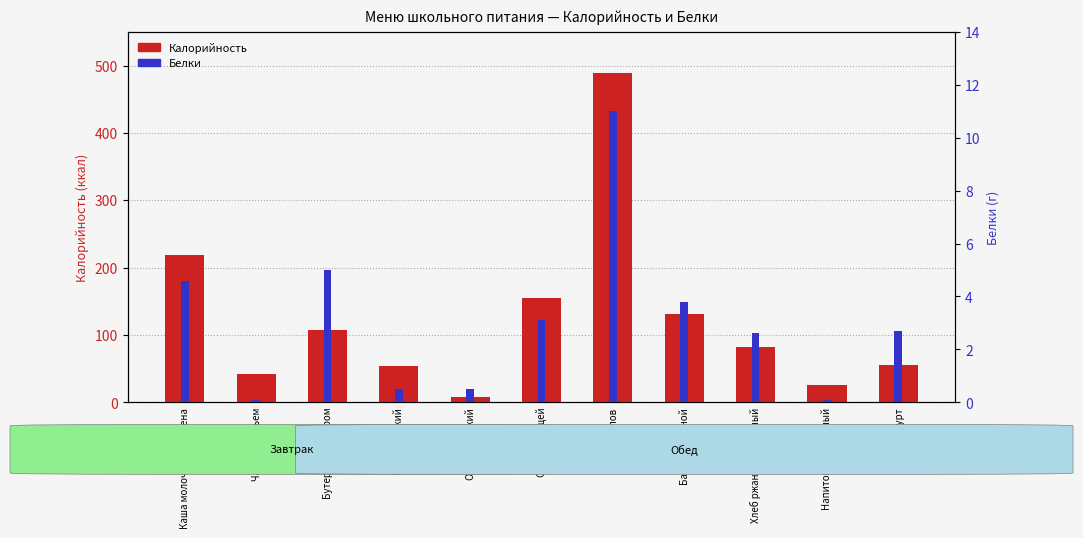

What is the total value across all series at Батон нарезной?

134.8